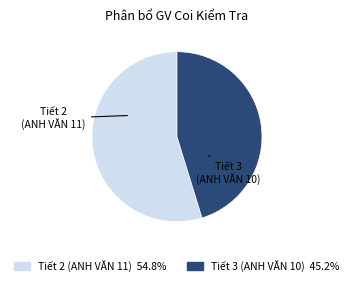

Which category has the smallest portion of the pie?

Tiết 3 (ANH VĂN 10)